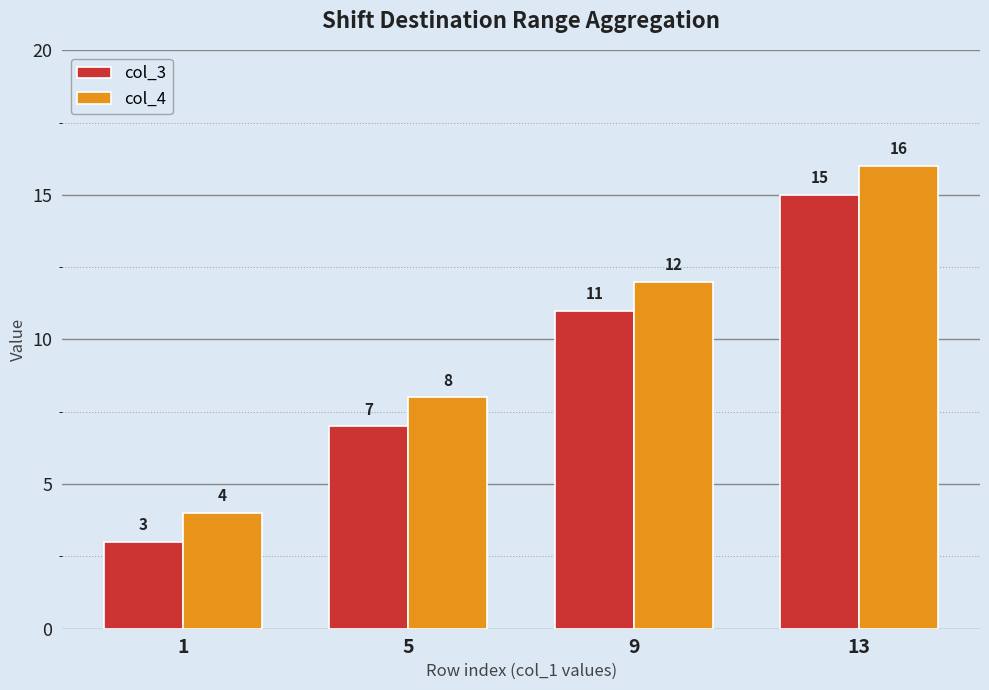

Count the col_3 values in the range 7 to 15.

3